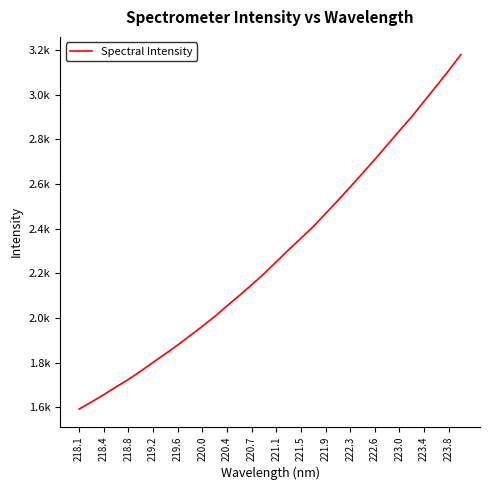

Is this an area chart (filled region under the line)?

No